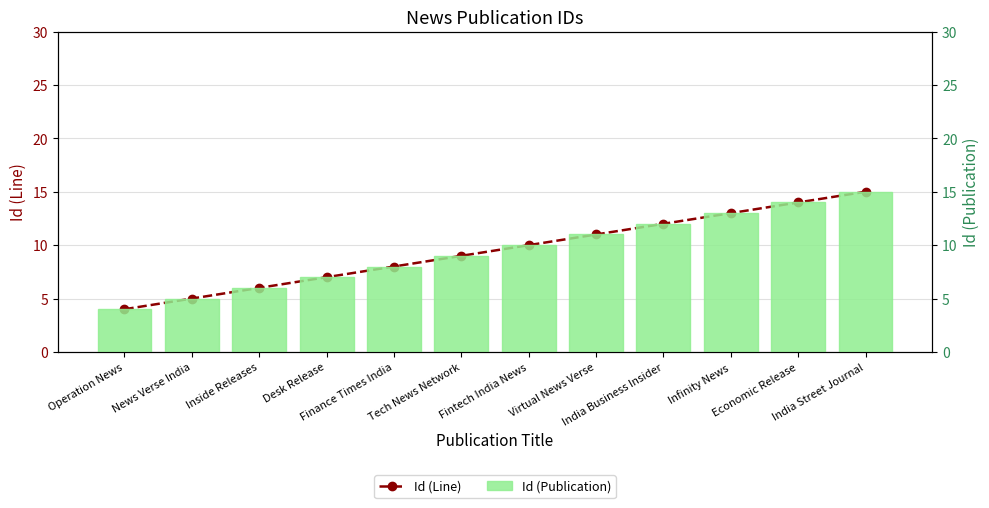

What is the approximate value of Id (Publication) at India Street Journal?

15